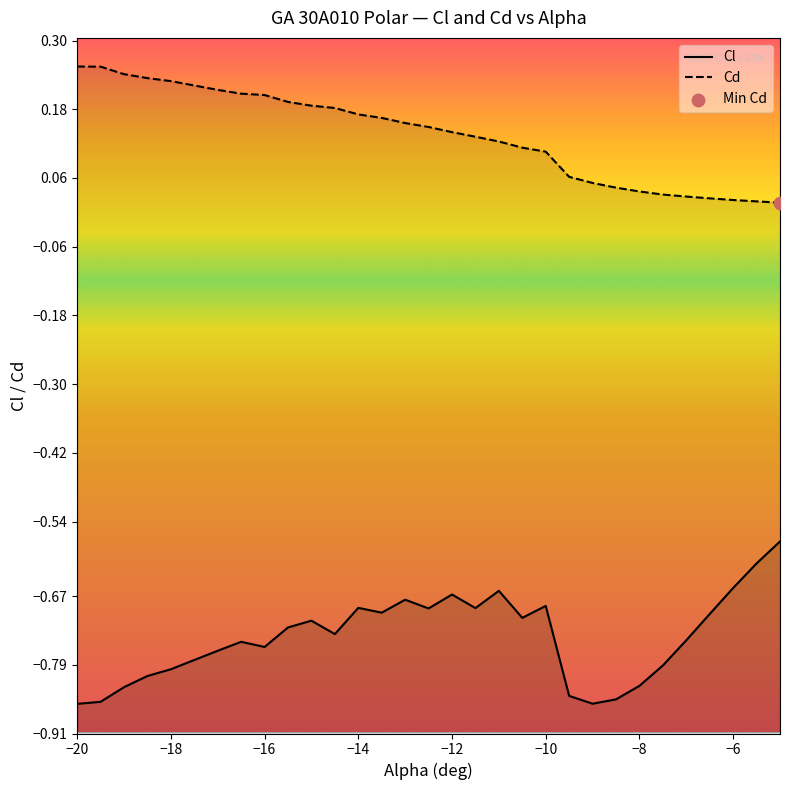

What is the total value across all series at −18?

-0.6